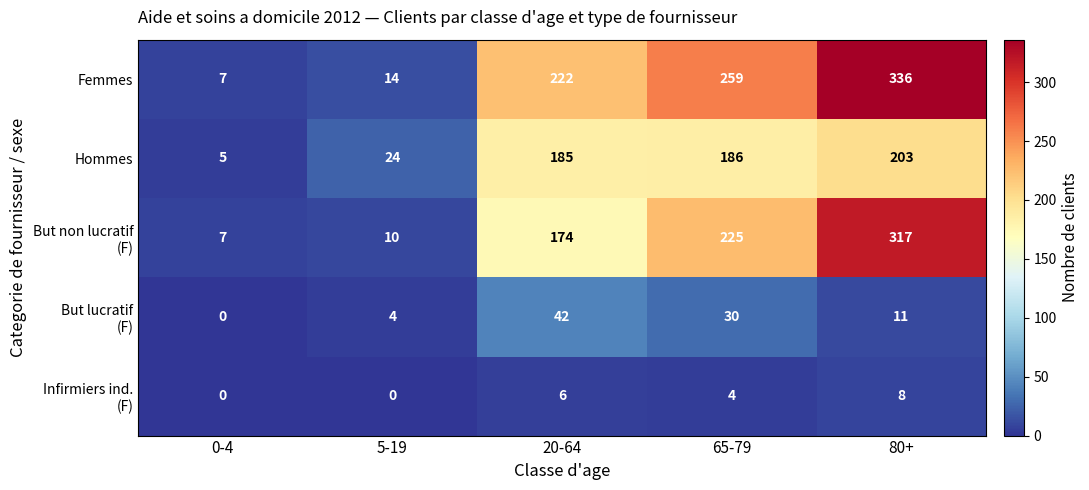

At which label is Femmes closest to 171?

20-64